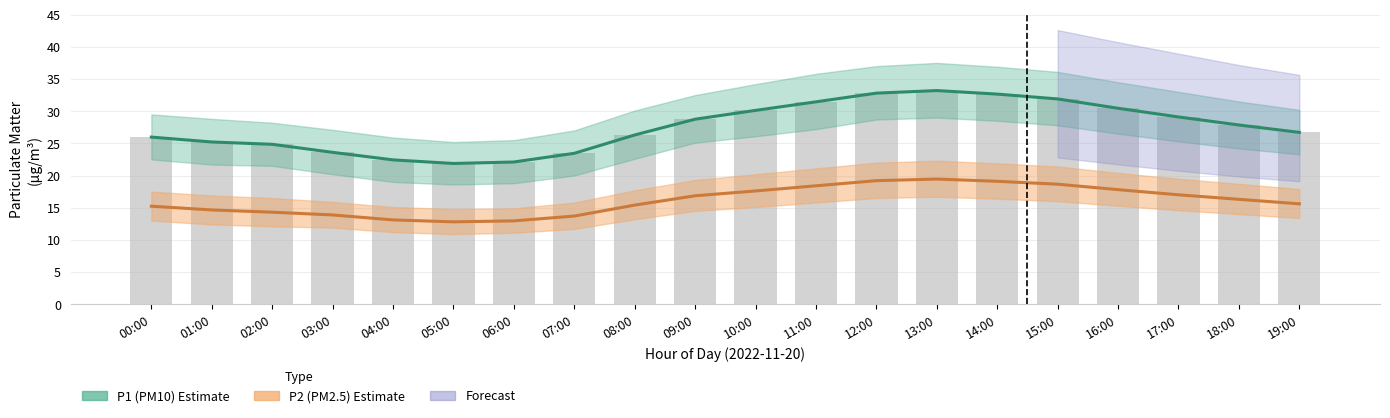

At which label does P1 (PM10) Estimate first exceed 27?

09:00